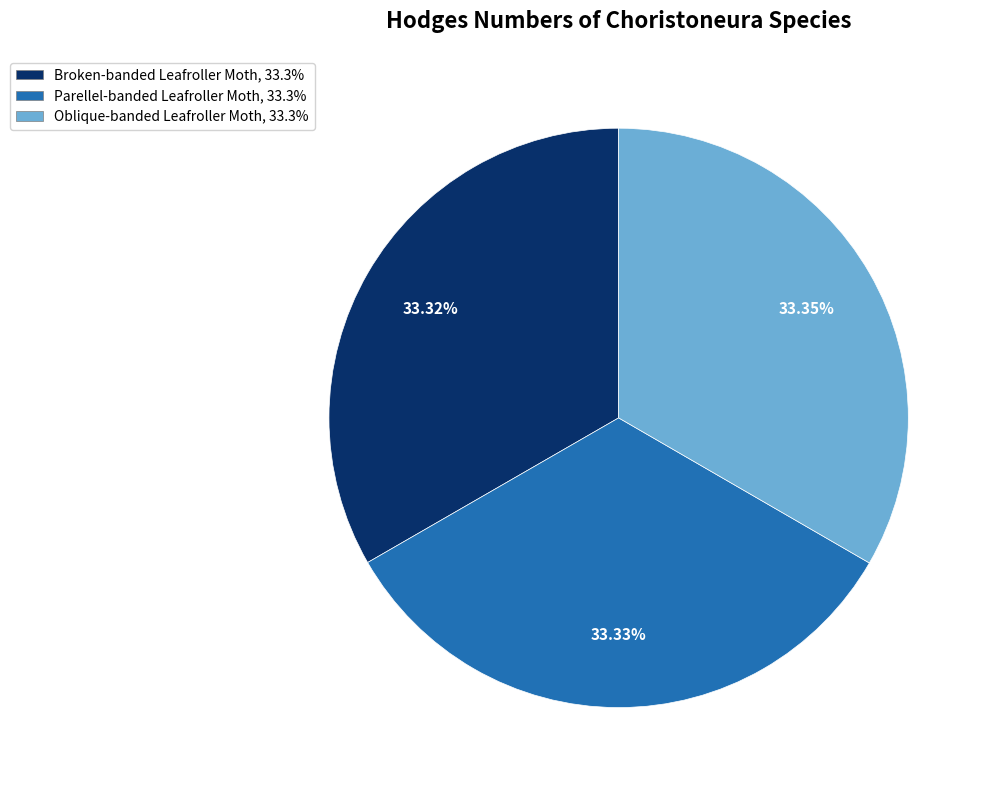

What is the ratio of the value at Oblique-banded Leafroller Moth to the value at Broken-banded Leafroller Moth?

1.0